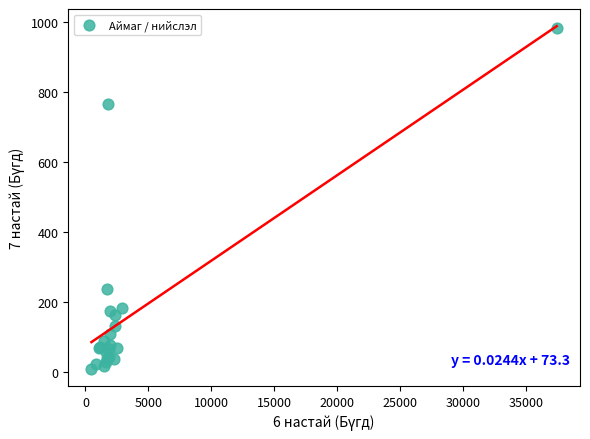

What Y value in the scatter plot is closest to 495?

237